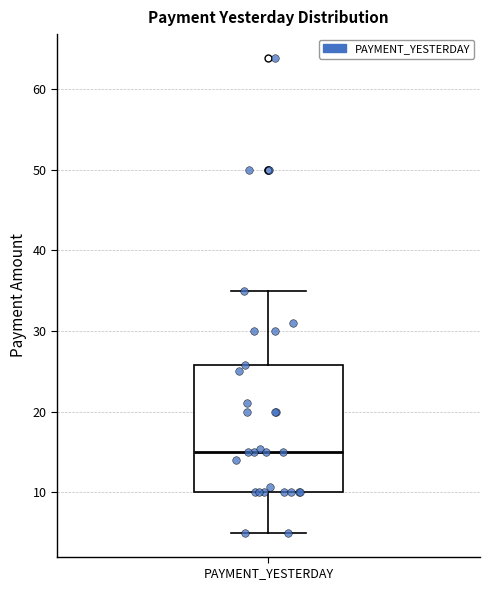

Transcribe this box plot: give where the median line is, the range the box spans, and where the two whiskers end, as read against the y-axis. The values are not printed on the chart, so give them approximately, as read against the axis.

median 15, box 10 to 26, whiskers 5 to 35